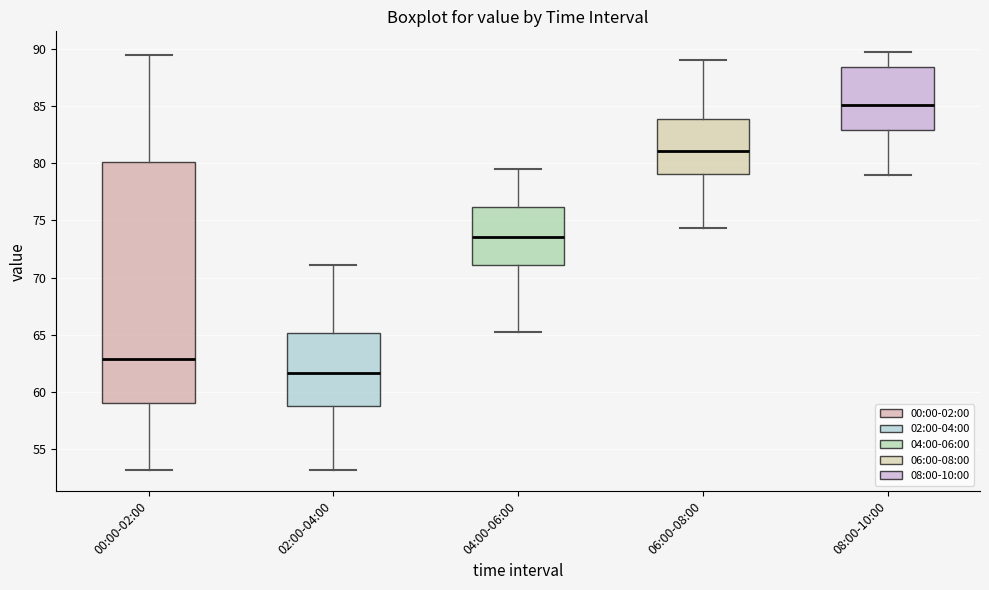

Which box's median line is the highest?

08:00-10:00